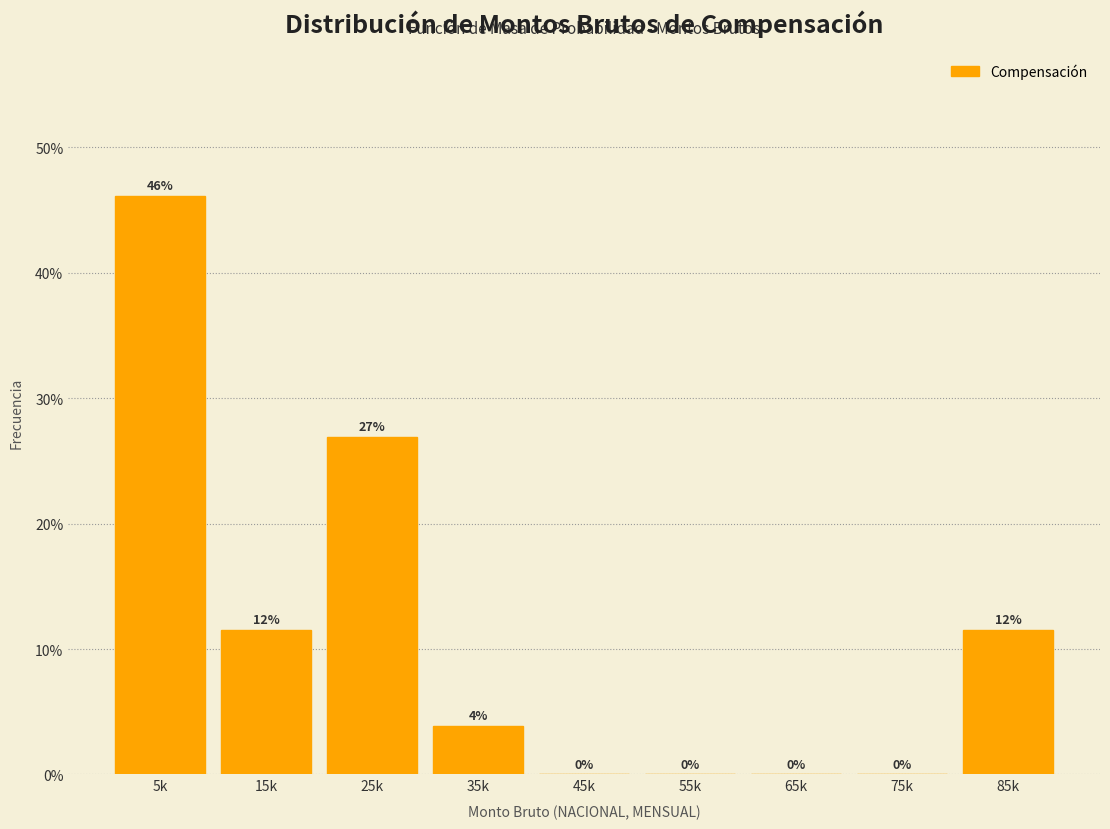

At which label is the value closest to 23?

25k